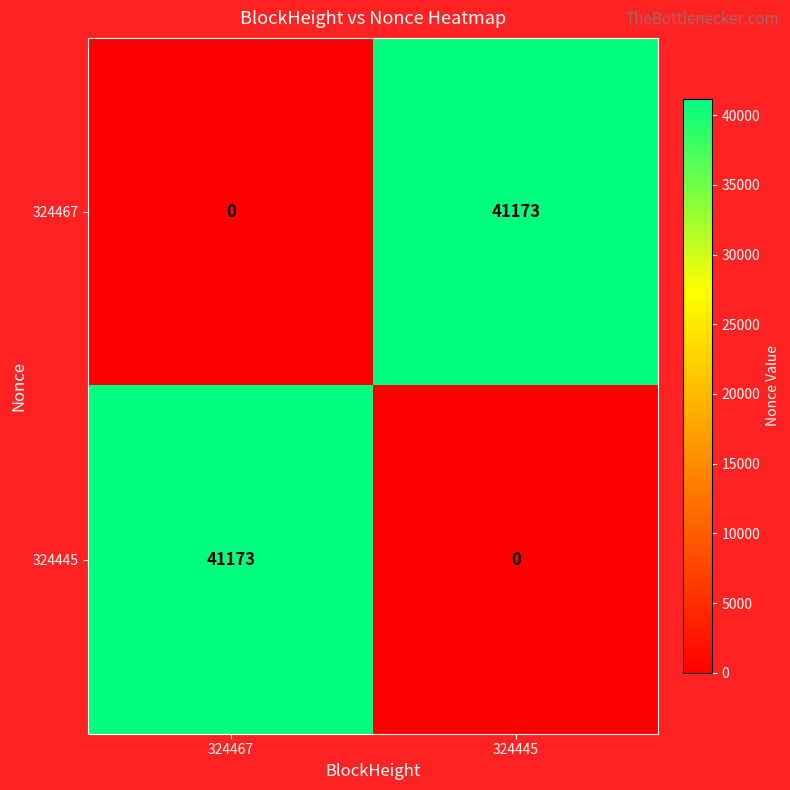

What is the spread (max minus min) of values at 324445?

41173